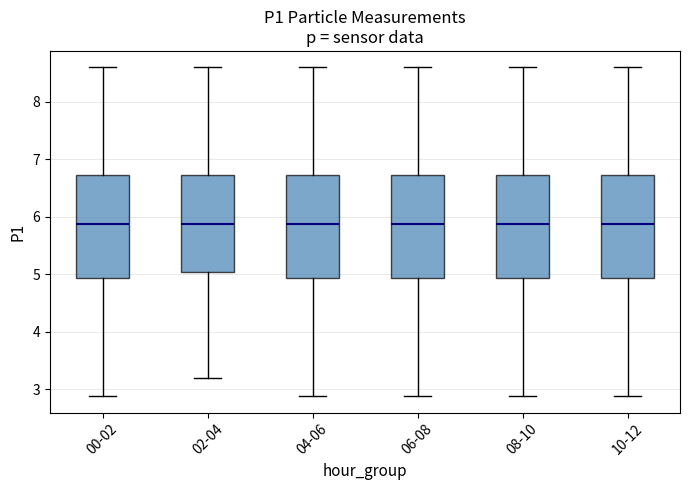

Reading left to right, transcribe this box plot: for each box, give where its median line is, the range the box spans, and where its two whiskers end, as read against the y-axis. The values are not printed on the chart, so give them approximately, as read against the axis.

00-02: median 5.9, box 4.9 to 6.7, whiskers 2.9 to 8.6
02-04: median 5.9, box 5.0 to 6.7, whiskers 3.2 to 8.6
04-06: median 5.9, box 4.9 to 6.7, whiskers 2.9 to 8.6
06-08: median 5.9, box 4.9 to 6.7, whiskers 2.9 to 8.6
08-10: median 5.9, box 4.9 to 6.7, whiskers 2.9 to 8.6
10-12: median 5.9, box 4.9 to 6.7, whiskers 2.9 to 8.6